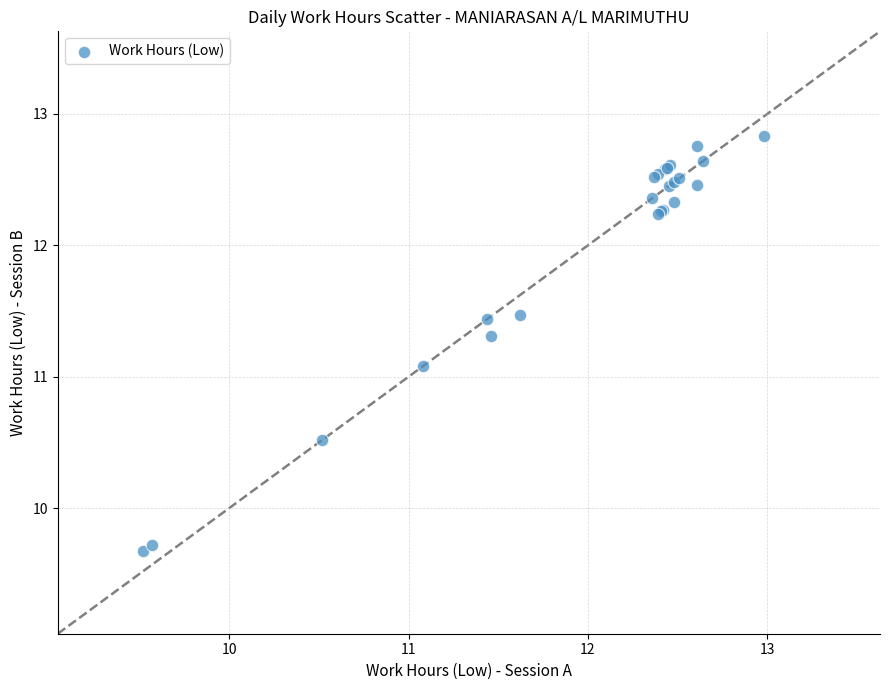

What Y value in the scatter plot is closest to 11?

11.1